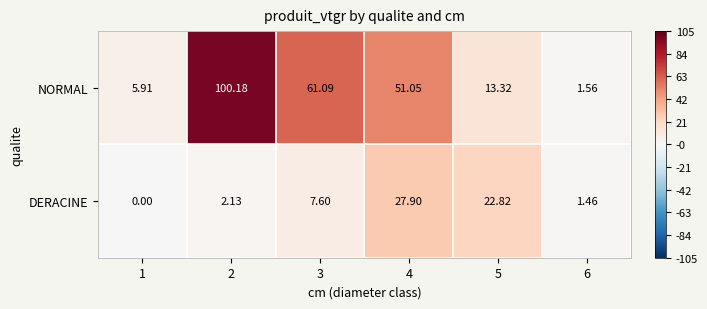

Between 2 and 4, which series saw the biggest shift?

NORMAL